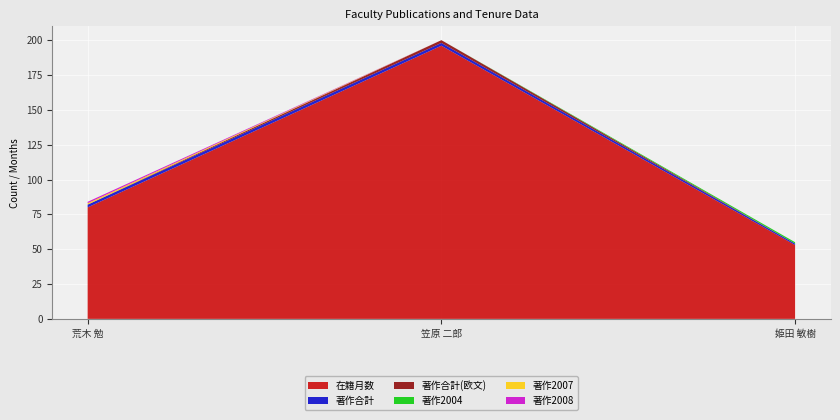

Reading right to left, extract all data points from this chart.

在籍月数: 姫田 敏樹=53	笠原 二郎=196	荒木 勉=80
著作合計: 姫田 敏樹=1	笠原 二郎=2	荒木 勉=2
著作合計(欧文): 姫田 敏樹=0	笠原 二郎=2	荒木 勉=0
著作2004: 姫田 敏樹=1	笠原 二郎=0	荒木 勉=0
著作2007: 姫田 敏樹=0	笠原 二郎=0	荒木 勉=1
著作2008: 姫田 敏樹=0	笠原 二郎=0	荒木 勉=1